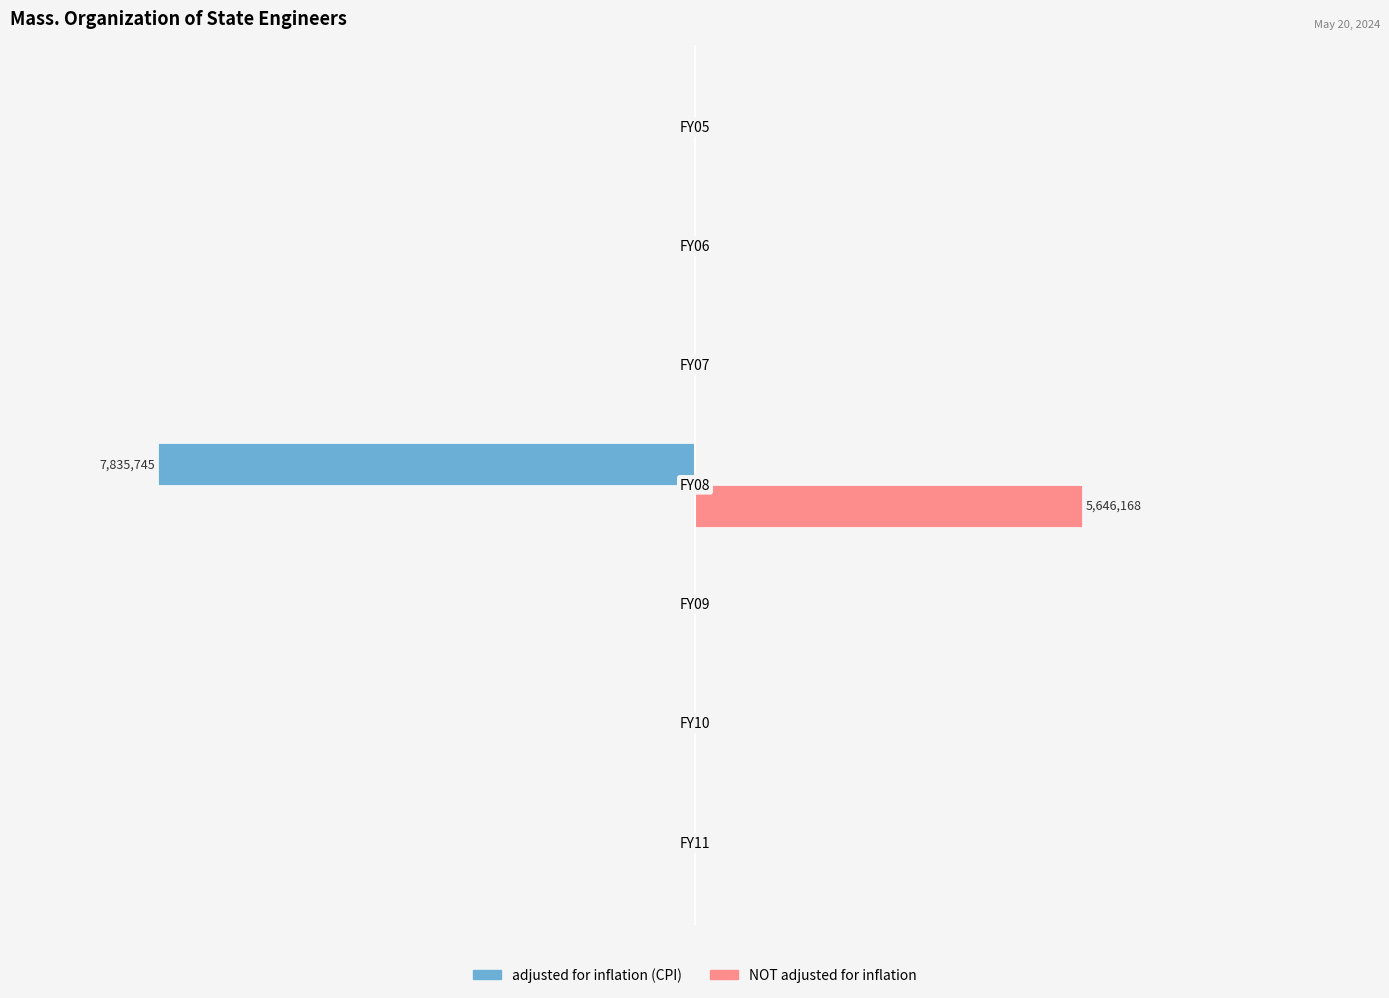

Reading right to left, what are all the values shown in this chart?

adjusted for inflation (CPI): 0	0	0	-7835745	0	0	0
NOT adjusted for inflation: 0	0	0	5646168	0	0	0